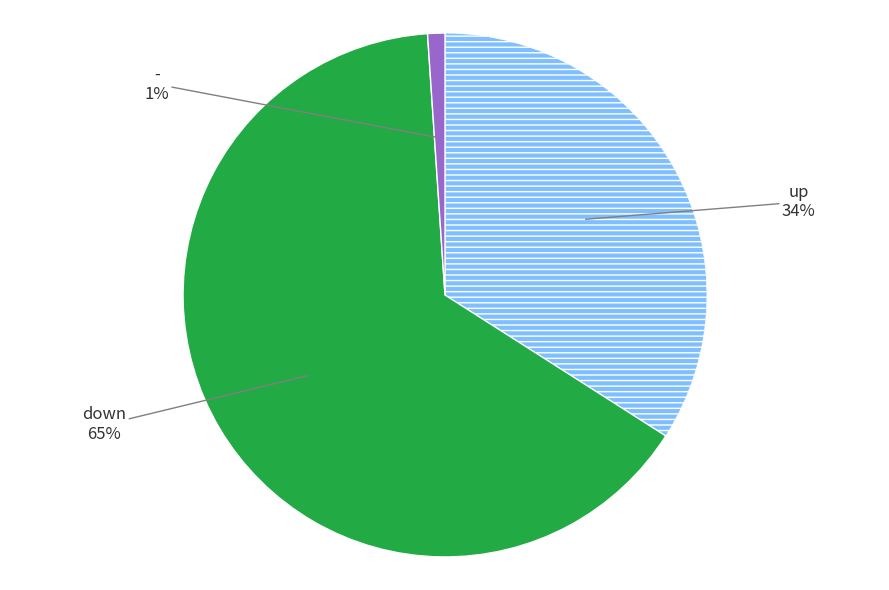

Is there a majority slice in this chart?

Yes